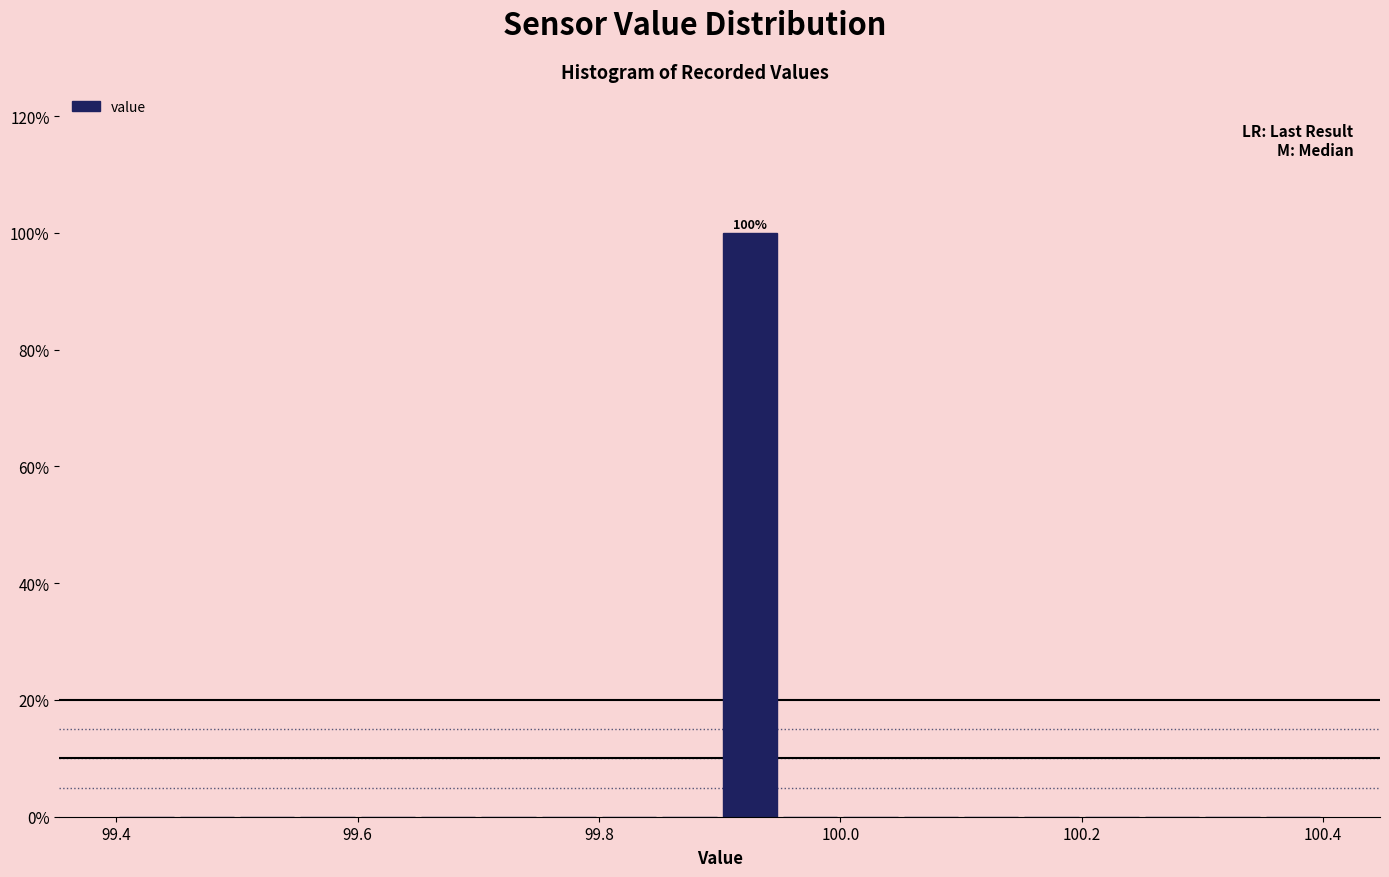

Read against the x-axis, roughly where is the centre of the tallest bar?

99.92